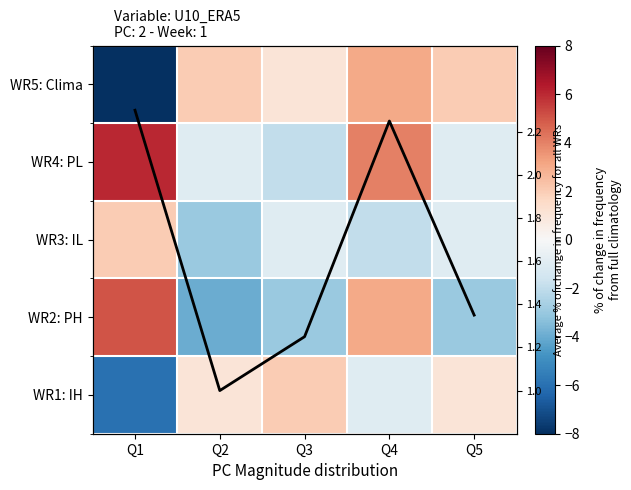

How many values in WR2: PH are above zero?

2